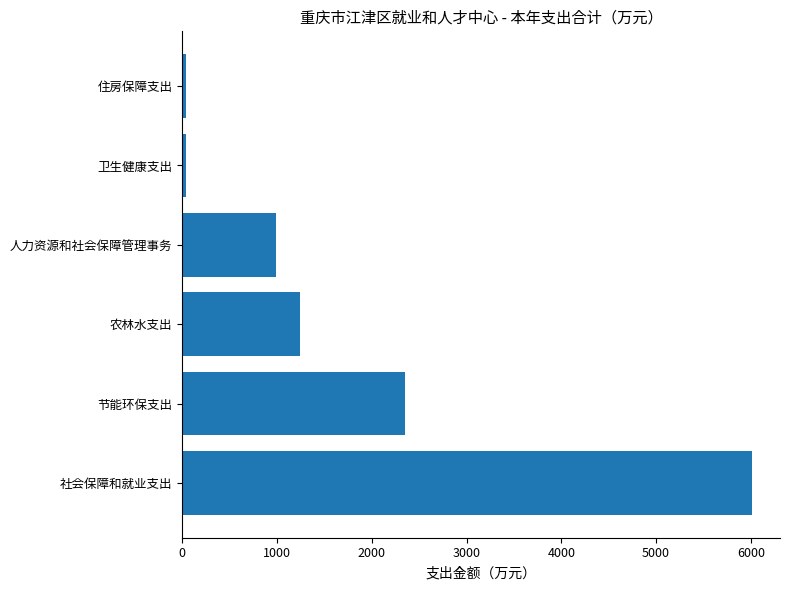

Which has a higher value, 农林水支出 or 人力资源和社会保障管理事务?

农林水支出